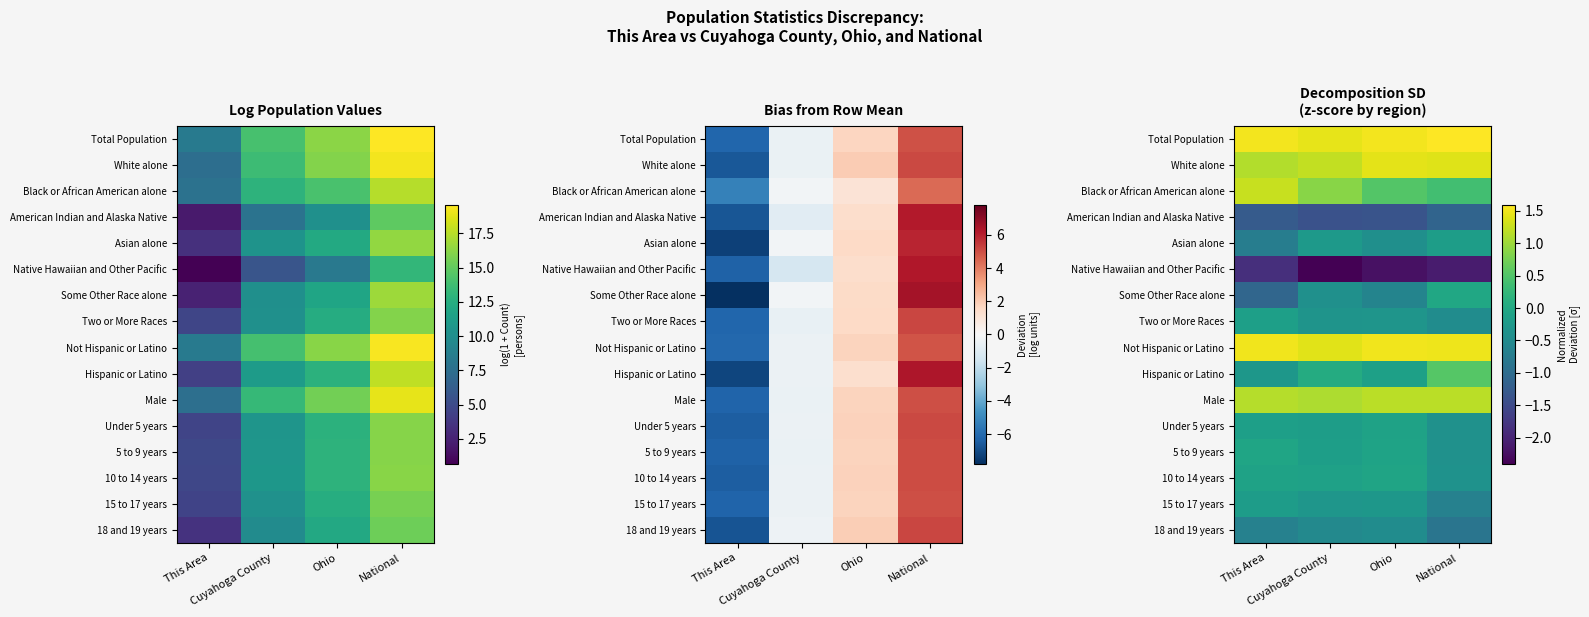

The value of 10 to 14 years at This Area is -0.1. True or false?

False